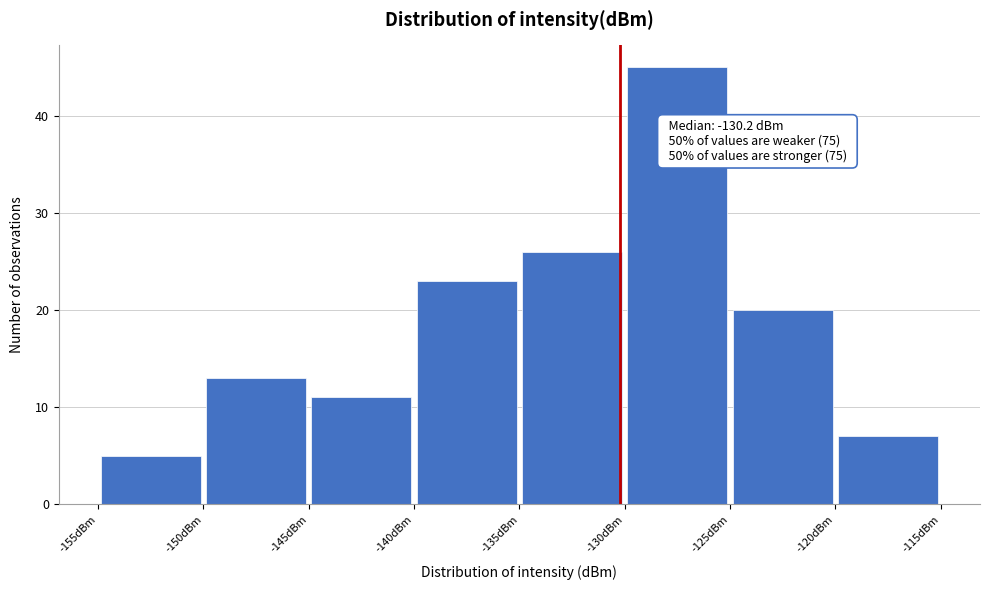

Over which range of the x-axis is the bar tallest?

-130 to -125